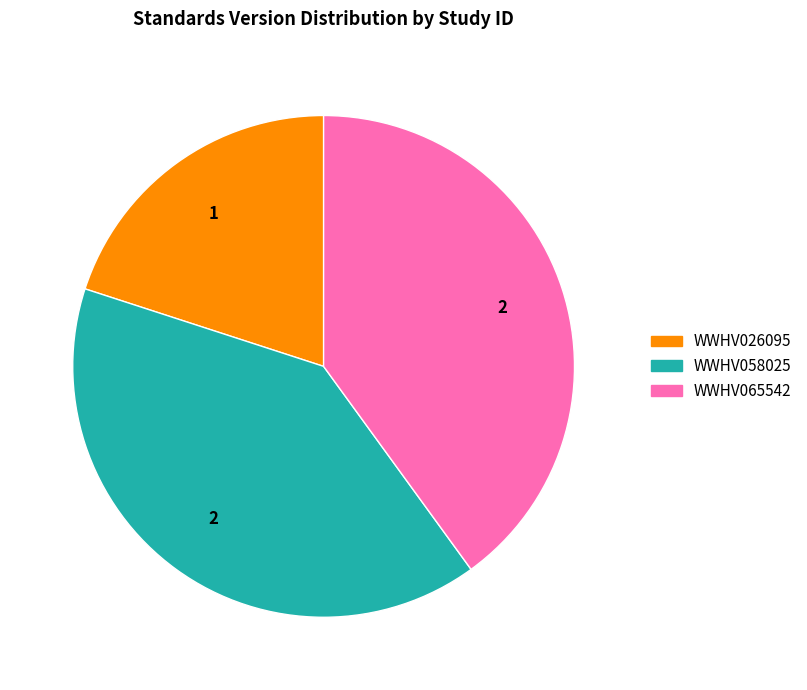

What is the smallest slice in the pie chart?

WWHV026095